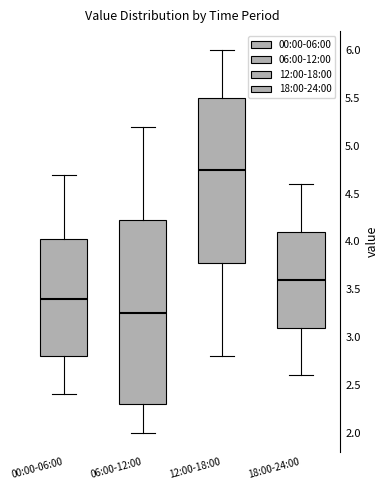

Which box's median line is the lowest?

06:00-12:00